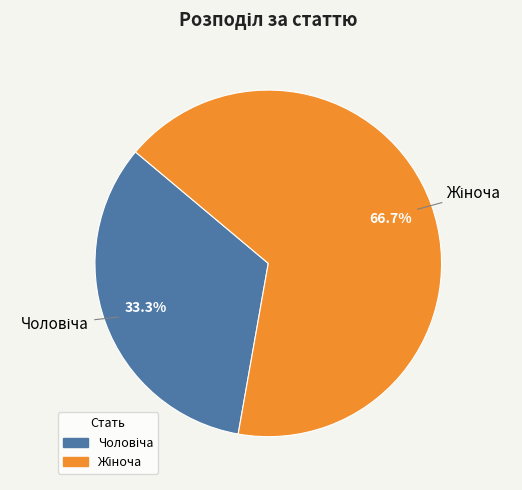

Is there any slice that represents more than half of the pie?

Yes